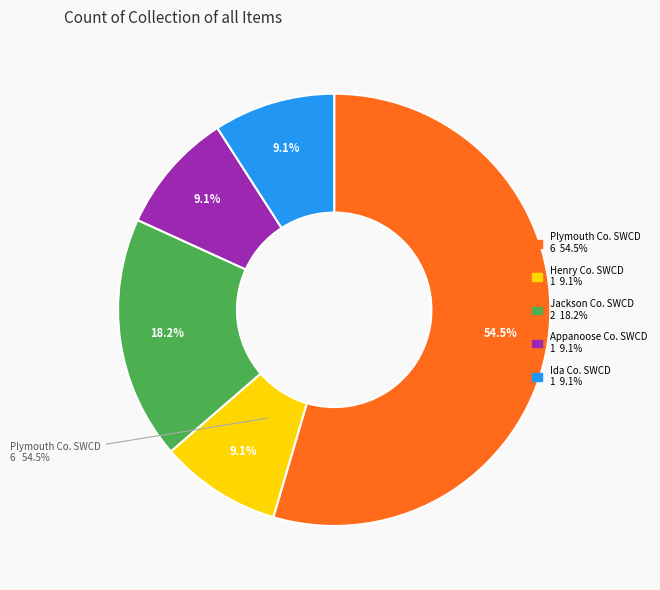

Which slice is the smallest?

Henry County Soil and Water Conservation